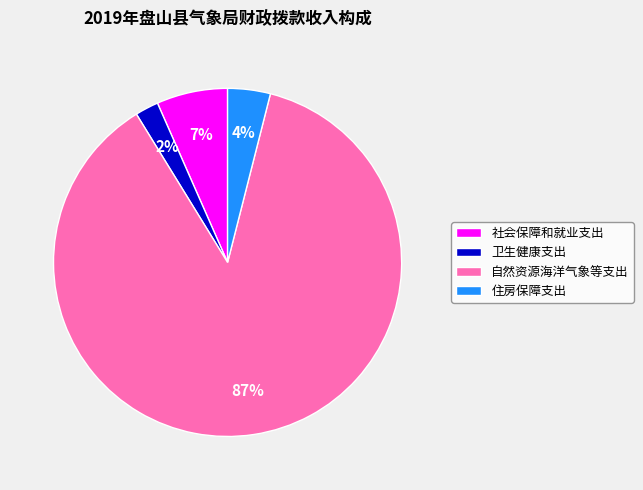

Approximately how many times larger is the value at 卫生健康支出 compared to 社会保障和就业支出?

0.3